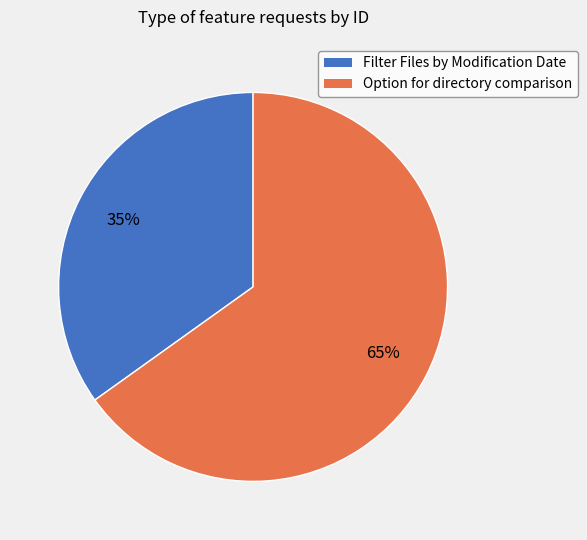

To the nearest percent, what is the difference between the largest and smallest slice percentages?

30%